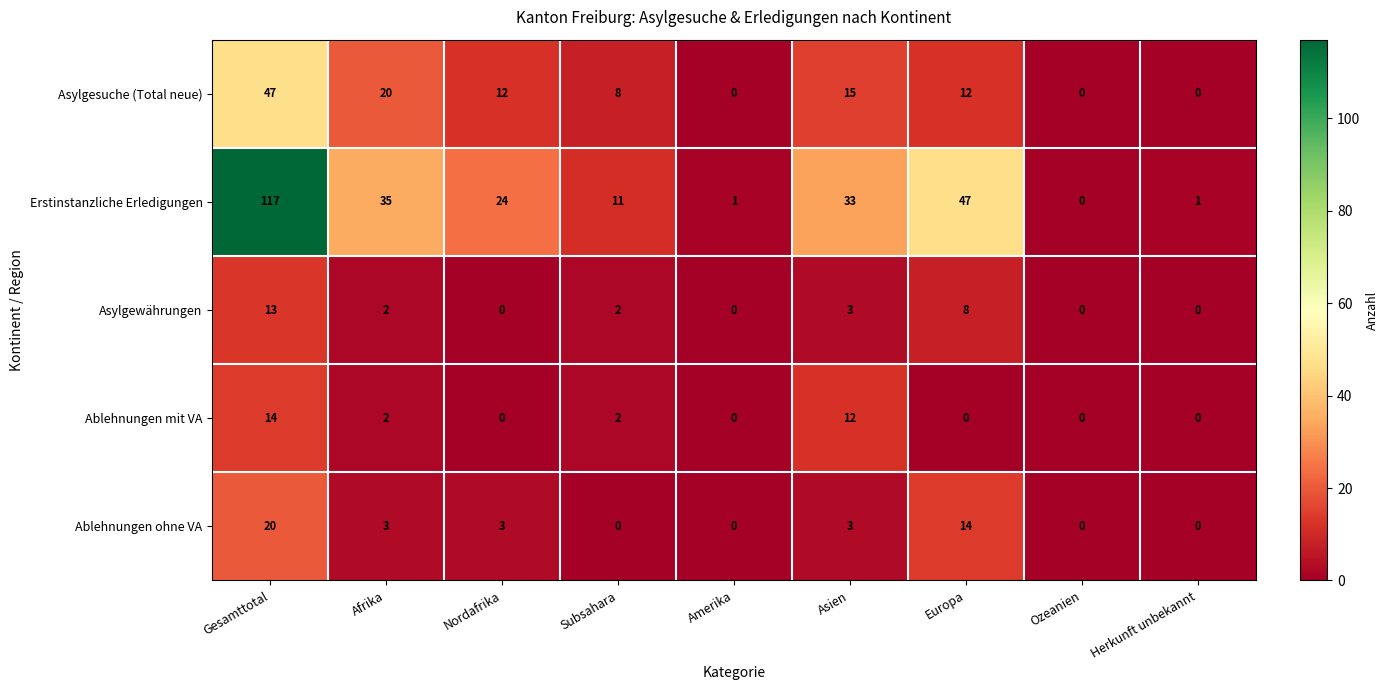

True or false: Asylgewährungen has a value of 3 at Asien.

True